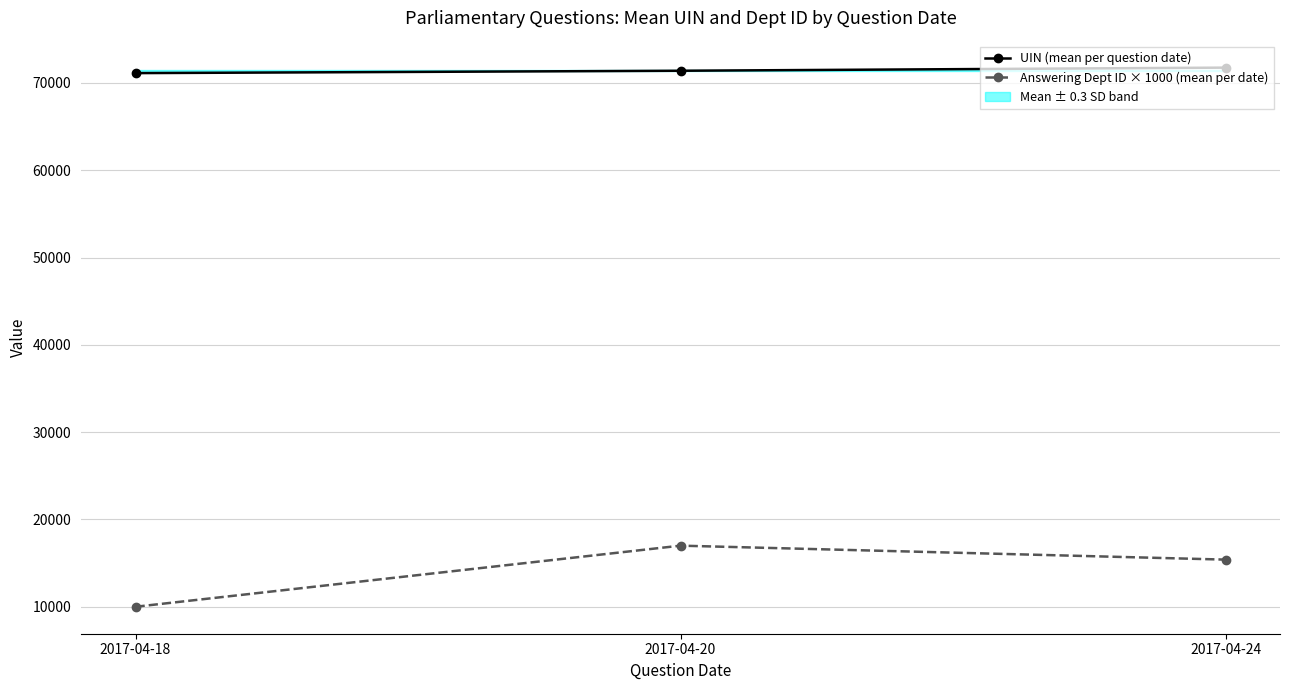

What is the total value across all series at 2017-04-24?

87157.2